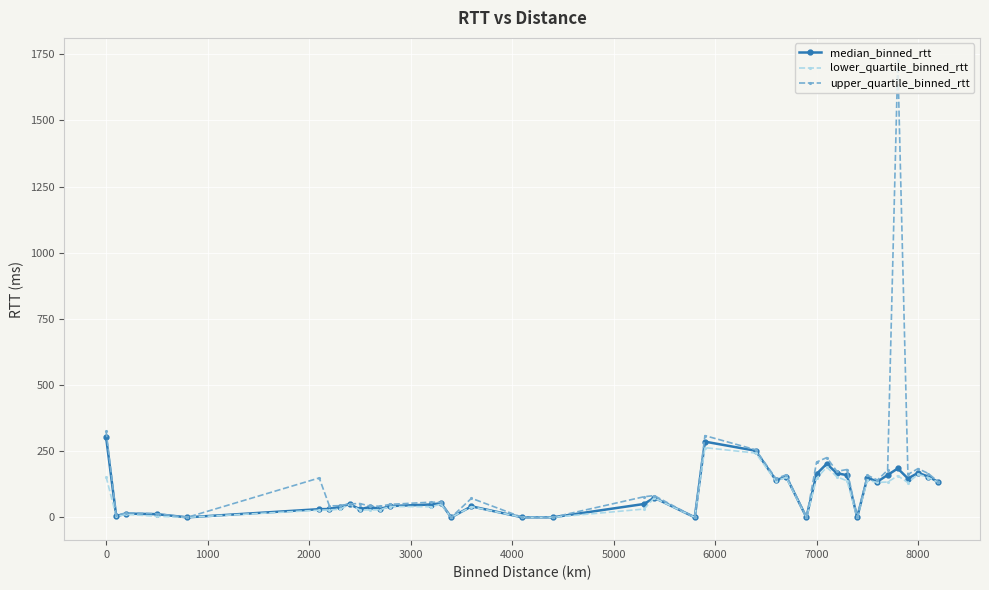

Which series has the widest spread of values?

upper_quartile_binned_rtt